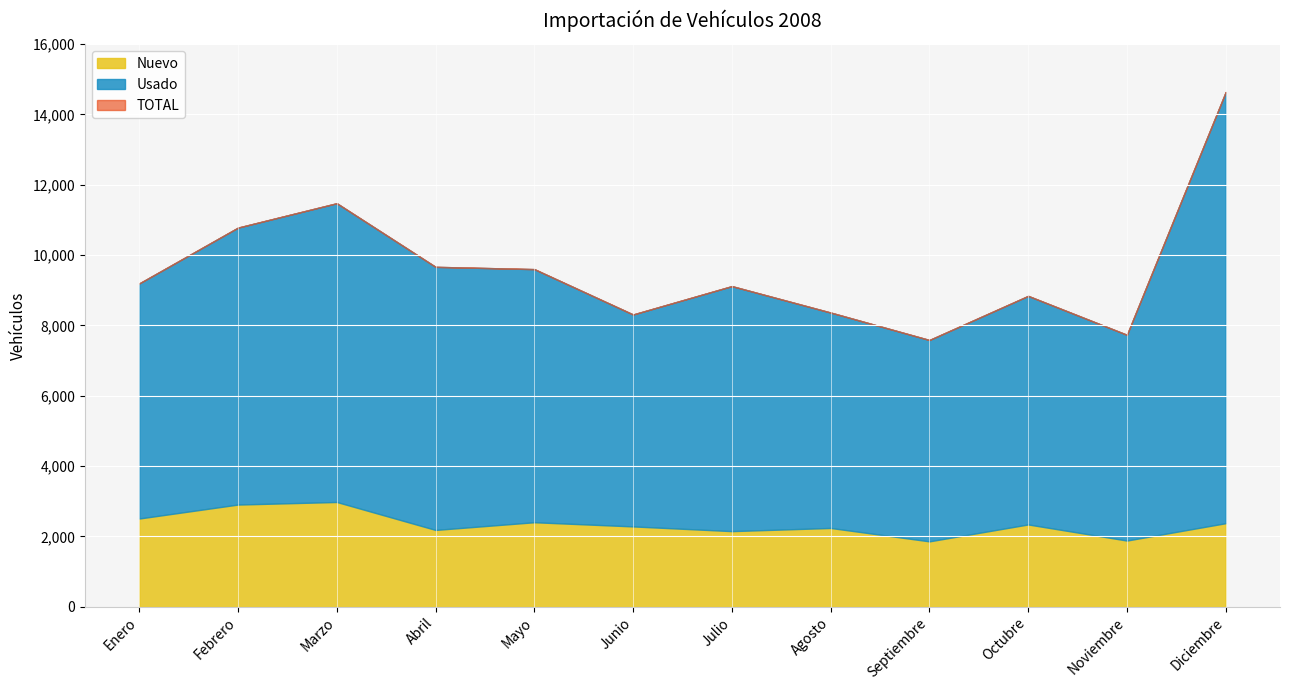

In Nuevo, how many points are higher than both neighbors (excluding endpoints)?

4